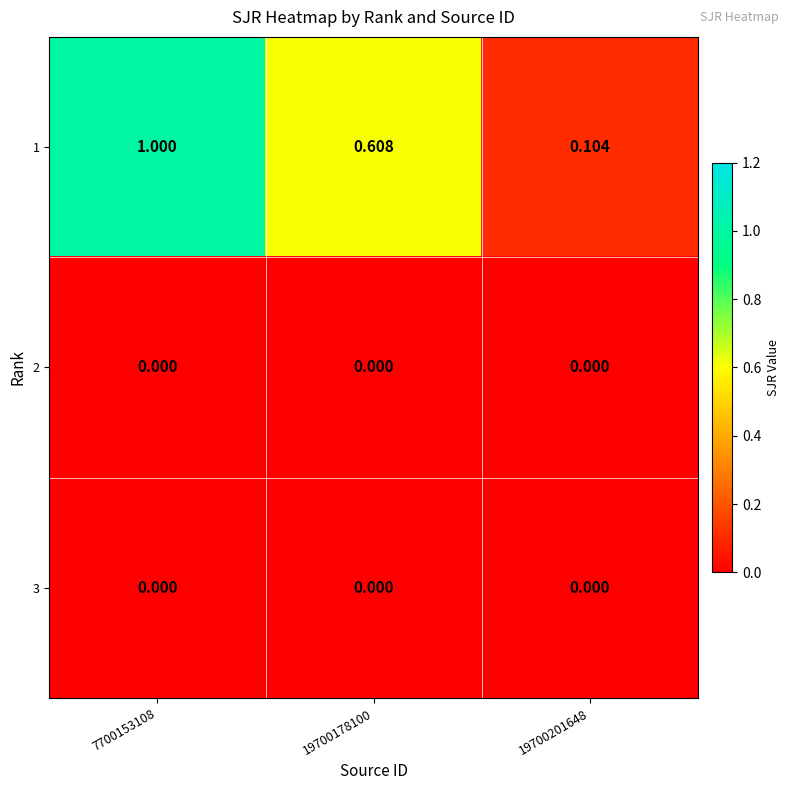

Is the value of 1 at 19700201648 greater than the value of 3 at 7700153108?

Yes